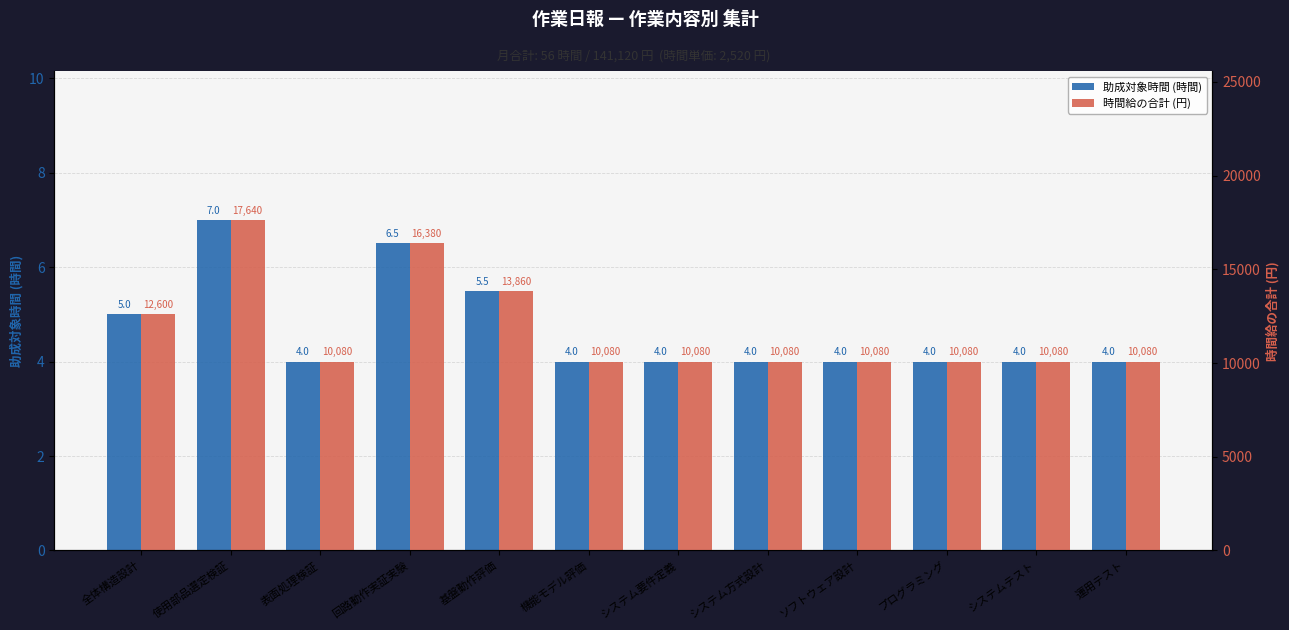

How many values in the 時間給の合計 (円) series exceed 10080?

4